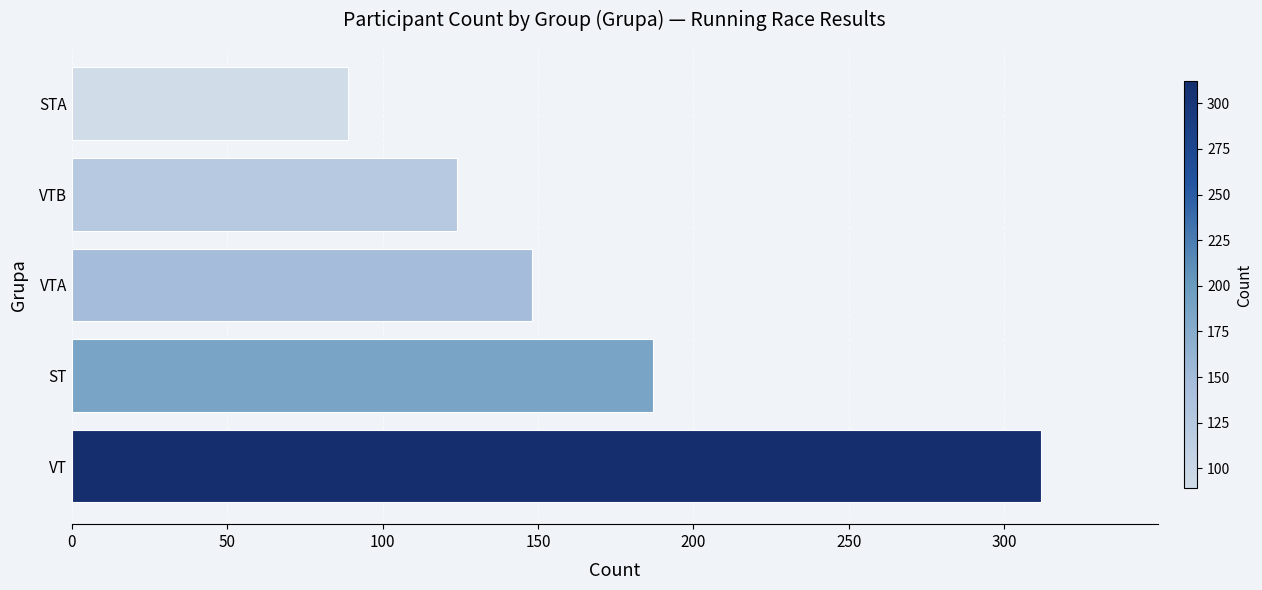

What is the sum of all values?

860